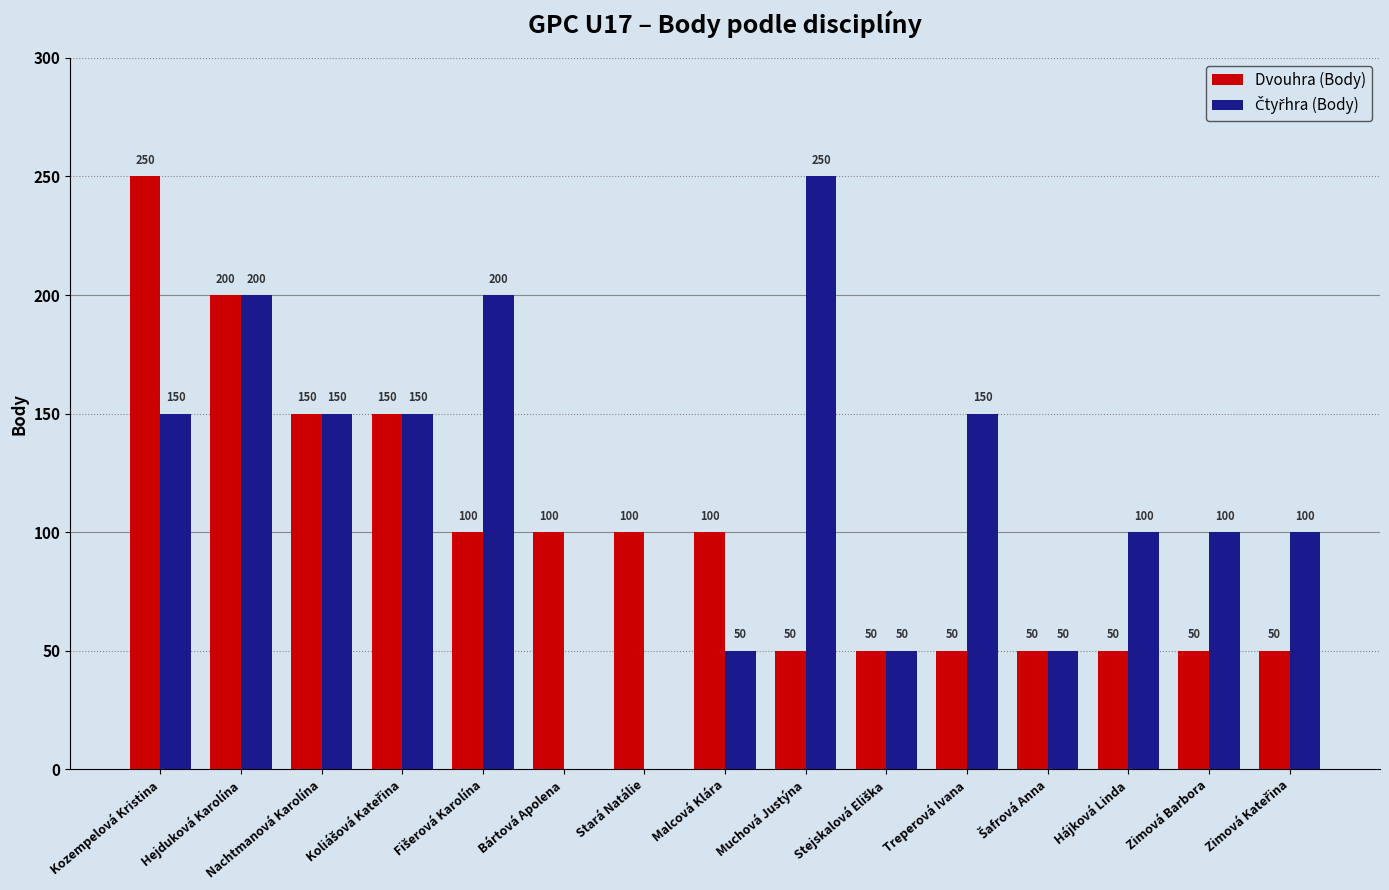

Where does the Dvouhra (Body) series first go above 100?

Kozempelová Kristina